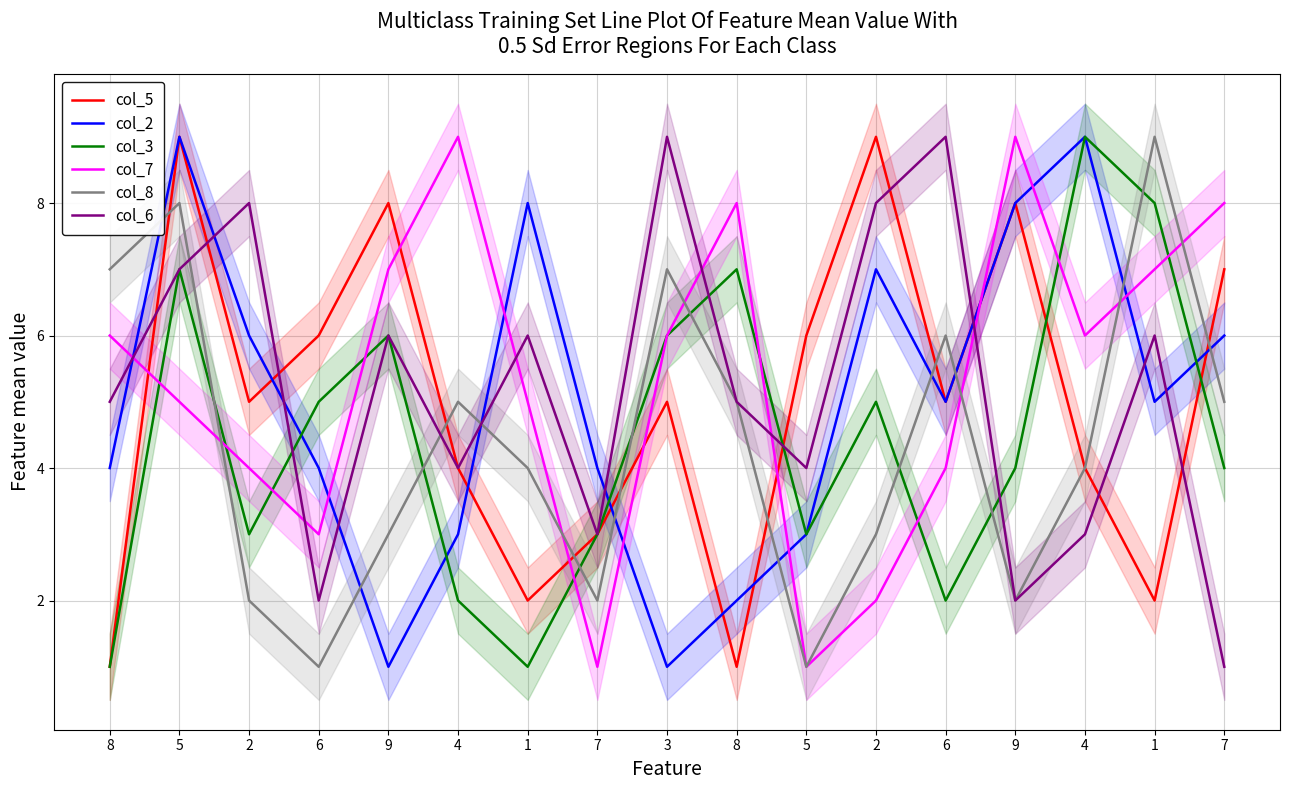

True or false: col_8 has more than 2 points higher than both neighbors.

True